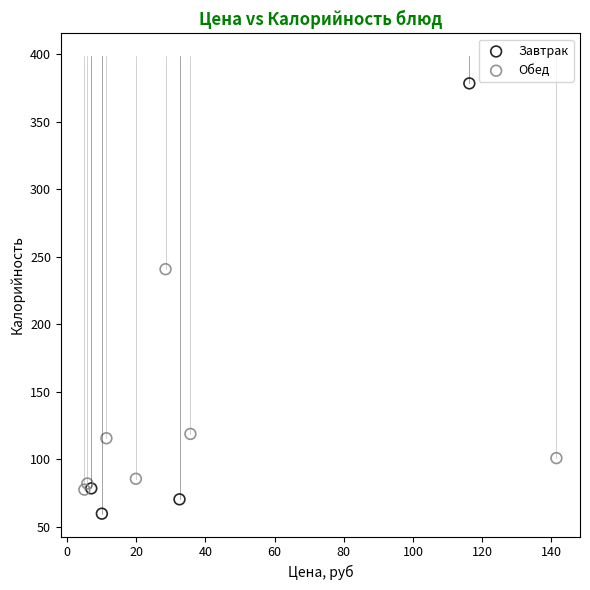

Which series reaches the minimum Y coordinate?

Завтрак